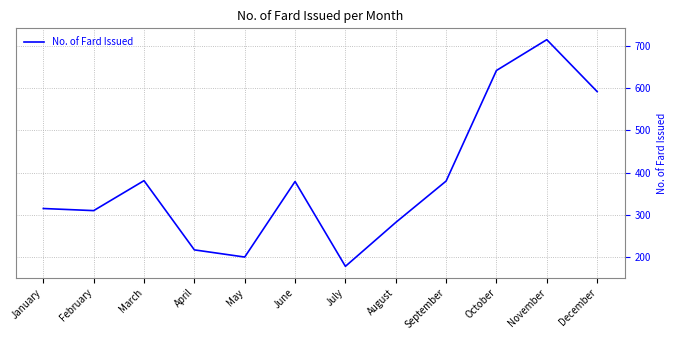

What is the difference between the maximum and minimum values?

537